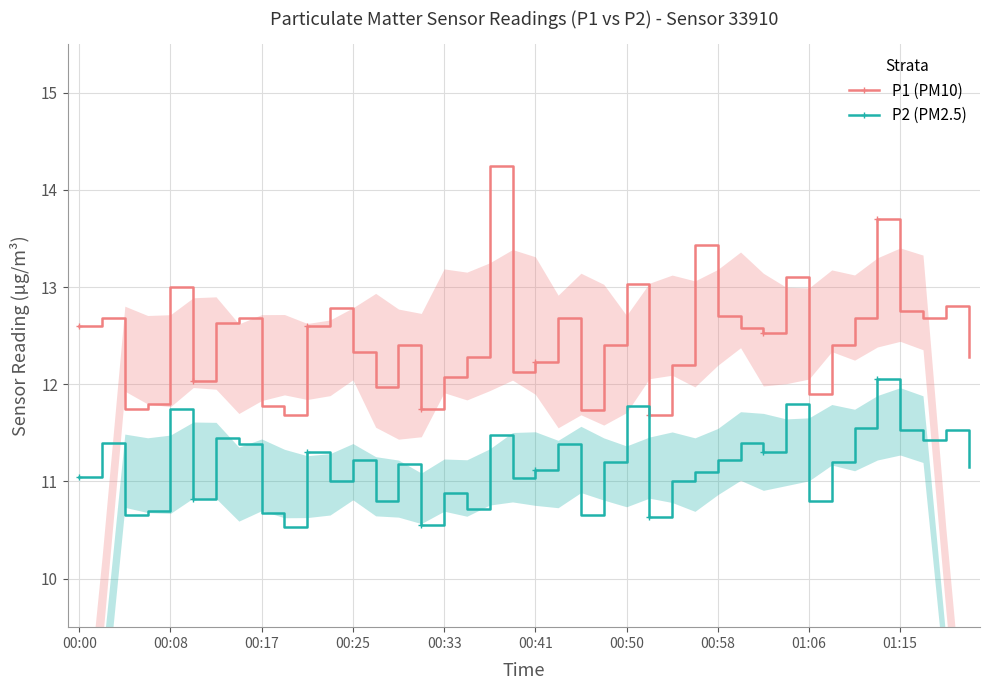

Which series has the largest range (max minus min)?

P1 (PM10)